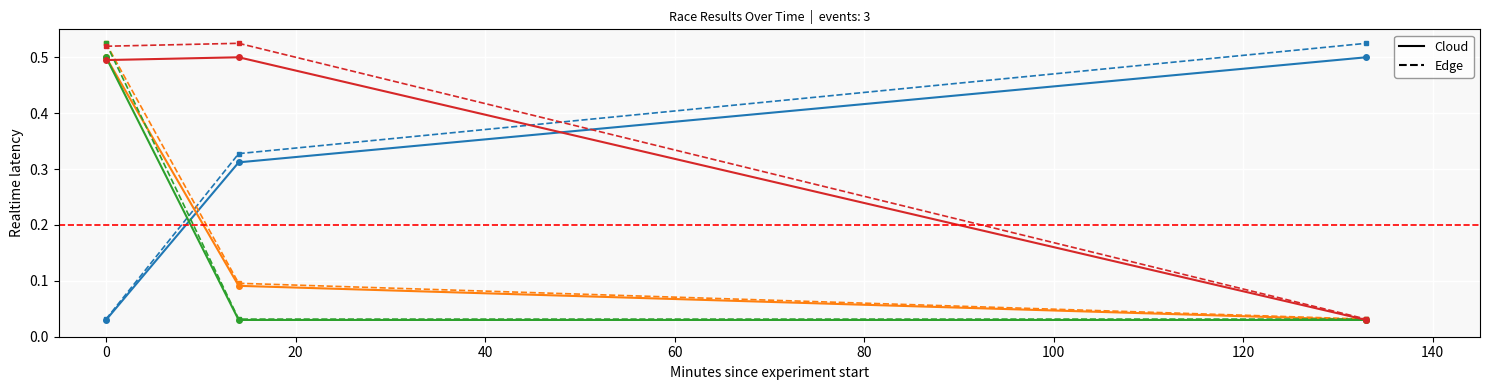

How many lines are shown in the chart?

8